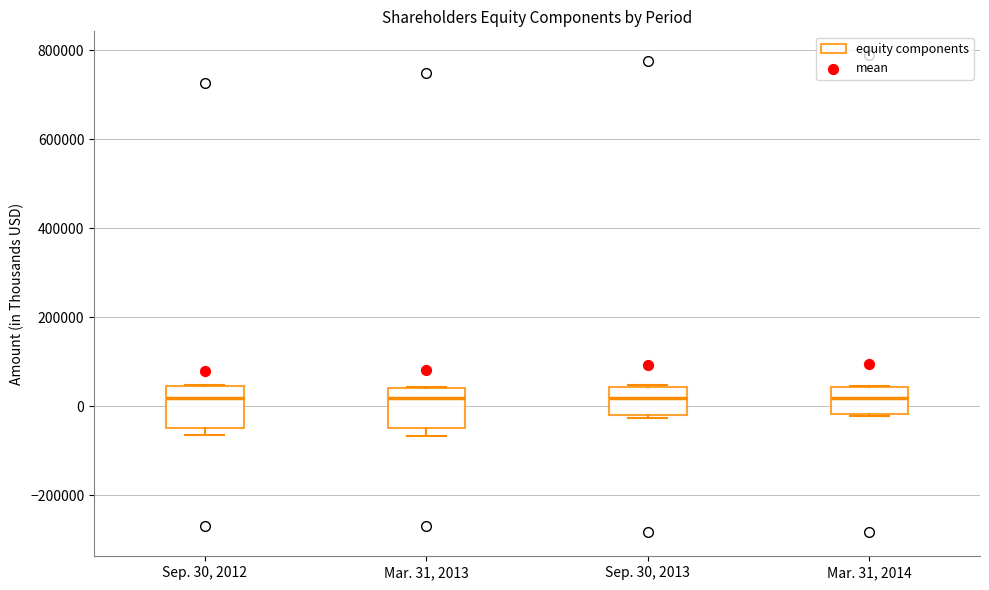

Where is the upper edge of the box for Mar. 31, 2013 on the y-axis? The values are not printed on the chart, so give them approximately, as read against the axis.

40000